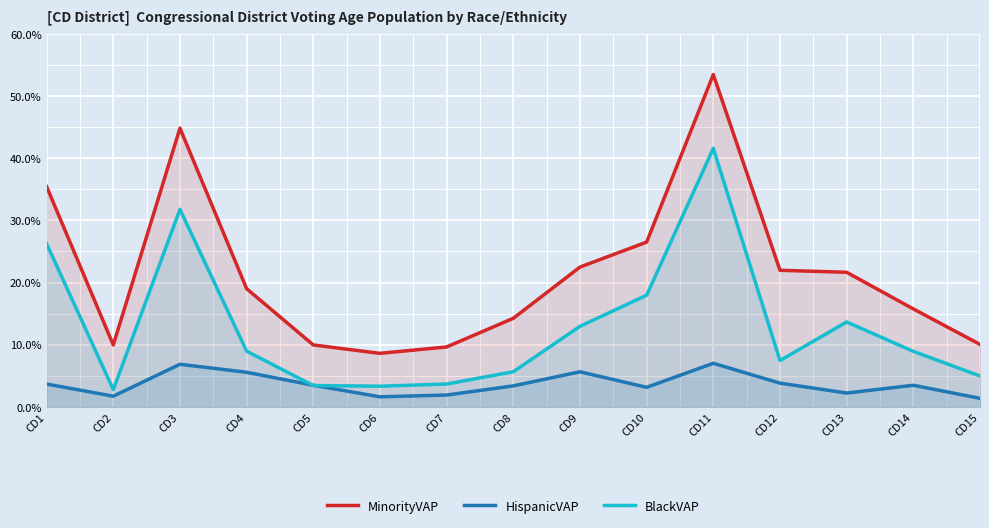

Reading left to right, what are all the values shown in this chart?

MinorityVAP: CD1=0.4	CD2=0.1	CD3=0.4	CD4=0.2	CD5=0.1	CD6=0.1	CD7=0.1	CD8=0.1	CD9=0.2	CD10=0.3	CD11=0.5	CD12=0.2	CD13=0.2	CD14=0.2	CD15=0.1
HispanicVAP: CD1=0.0	CD2=0.0	CD3=0.1	CD4=0.1	CD5=0.0	CD6=0.0	CD7=0.0	CD8=0.0	CD9=0.1	CD10=0.0	CD11=0.1	CD12=0.0	CD13=0.0	CD14=0.0	CD15=0.0
BlackVAP: CD1=0.3	CD2=0.0	CD3=0.3	CD4=0.1	CD5=0.0	CD6=0.0	CD7=0.0	CD8=0.1	CD9=0.1	CD10=0.2	CD11=0.4	CD12=0.1	CD13=0.1	CD14=0.1	CD15=0.0